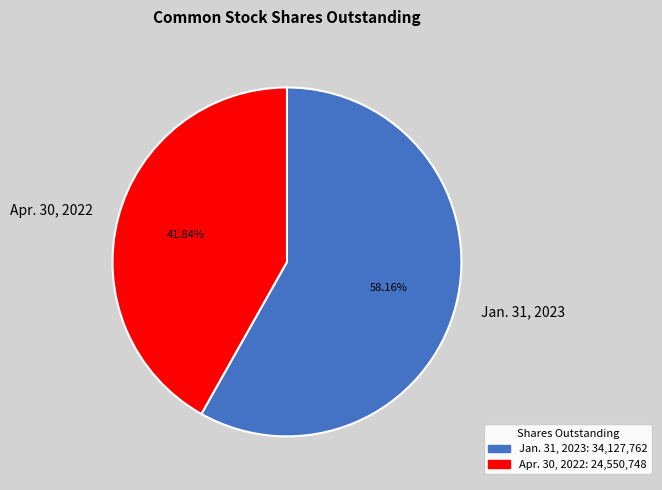

The Jan. 31, 2023 slice represents 45% of the pie. True or false?

False